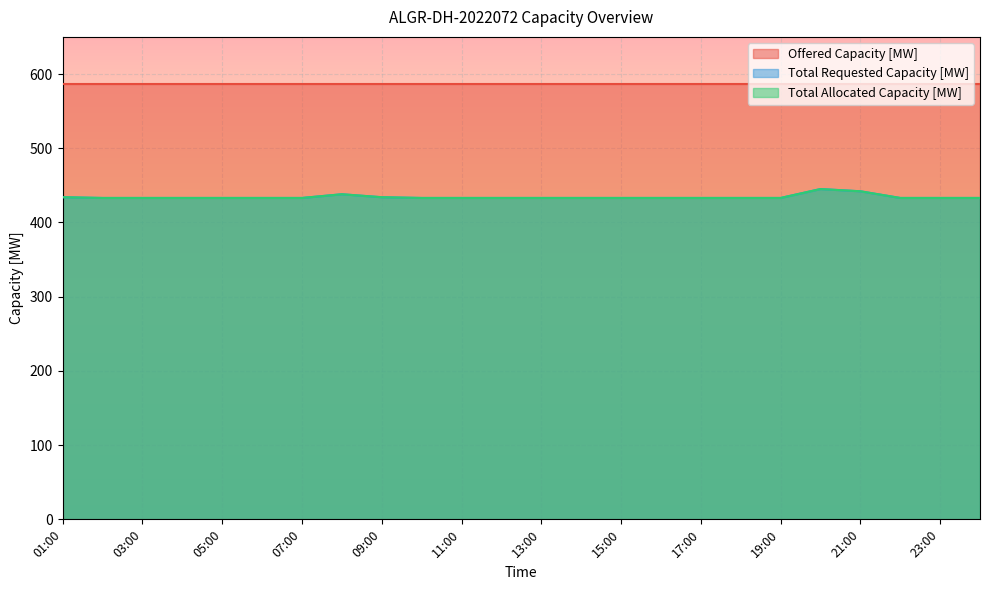

At which category does the chart reach its minimum across all series?

02:00